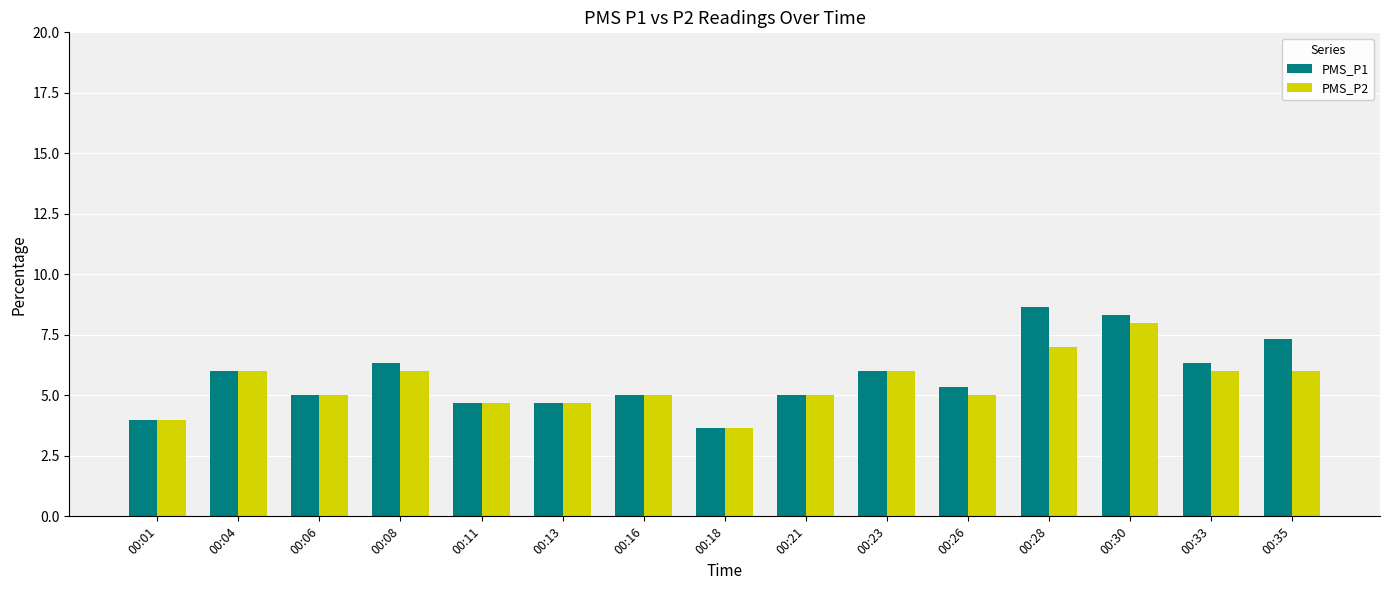

What is the difference between the maximum and minimum values in the PMS_P2 series?

4.3